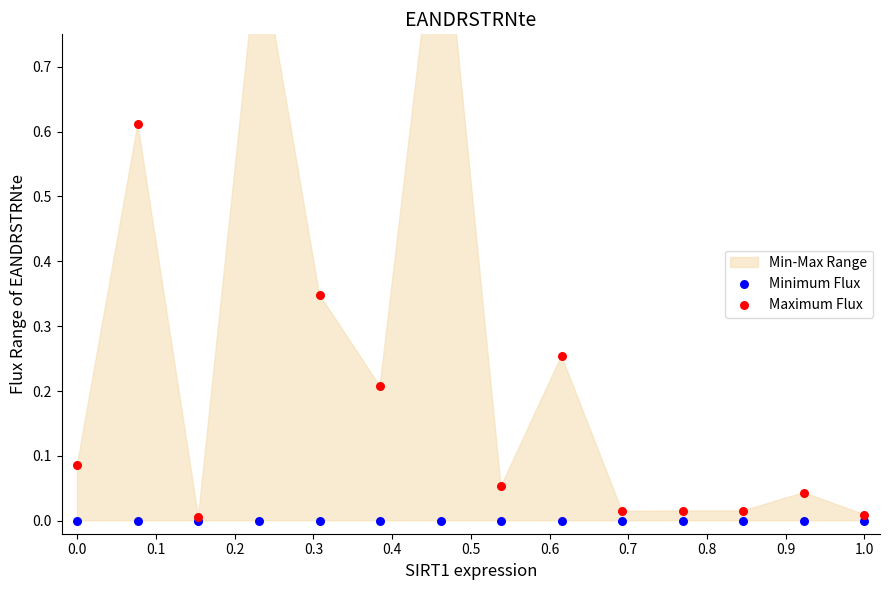

What is the total value across all series at 0.4?

0.3